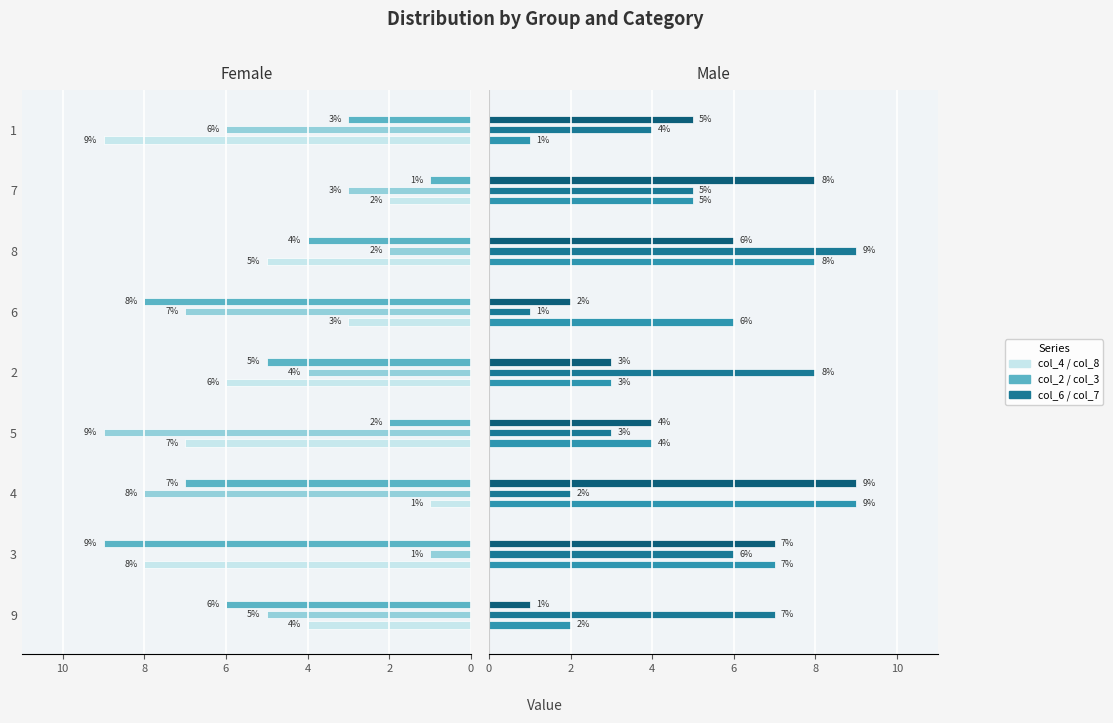

What is the difference between the maximum and minimum values in the col_6 series?

8